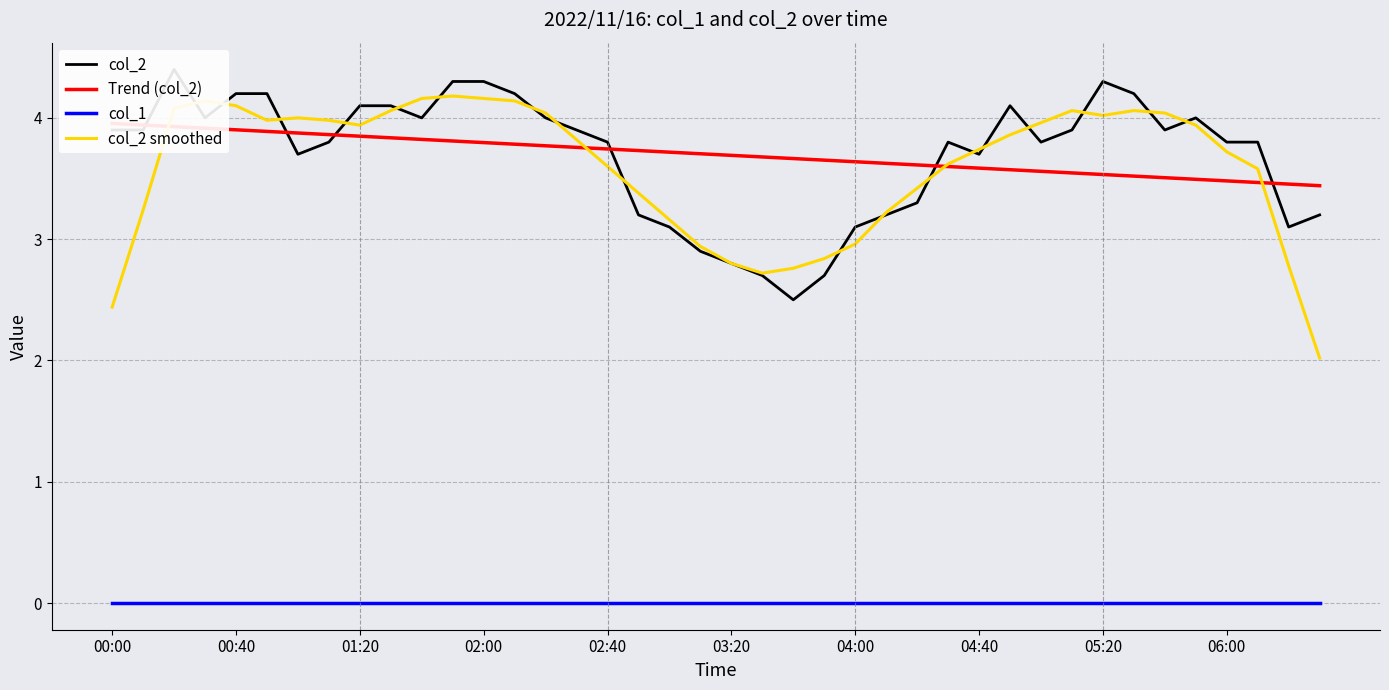

In col_2, how many points are lower than both neighbors (excluding endpoints)?

8